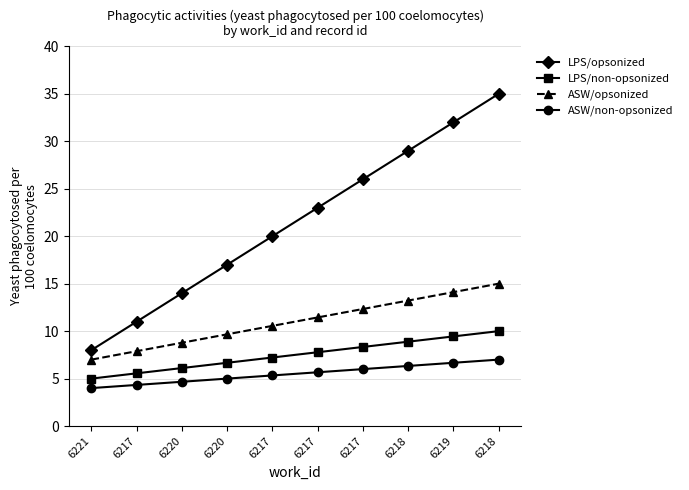

What is the highest value of the ASW/opsonized series?

15.0